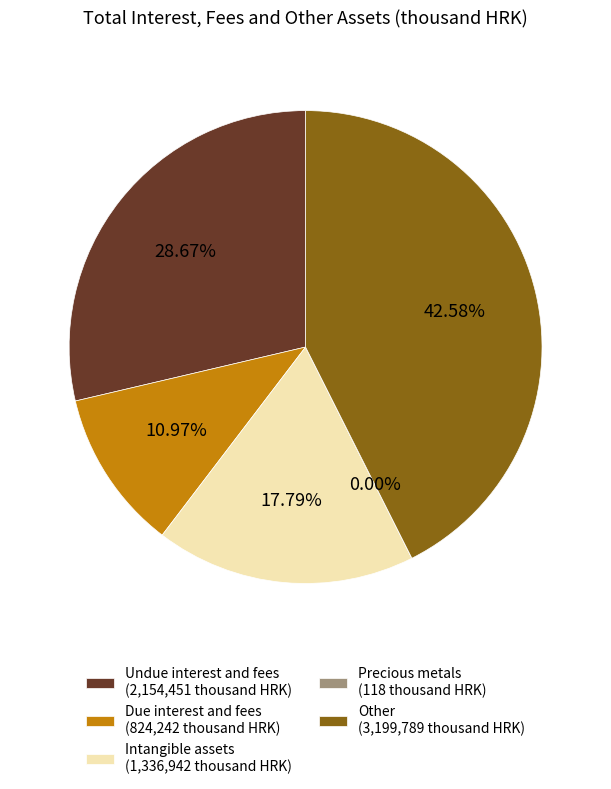

What percentage is the Intangible assets slice, to the nearest percent?

18%